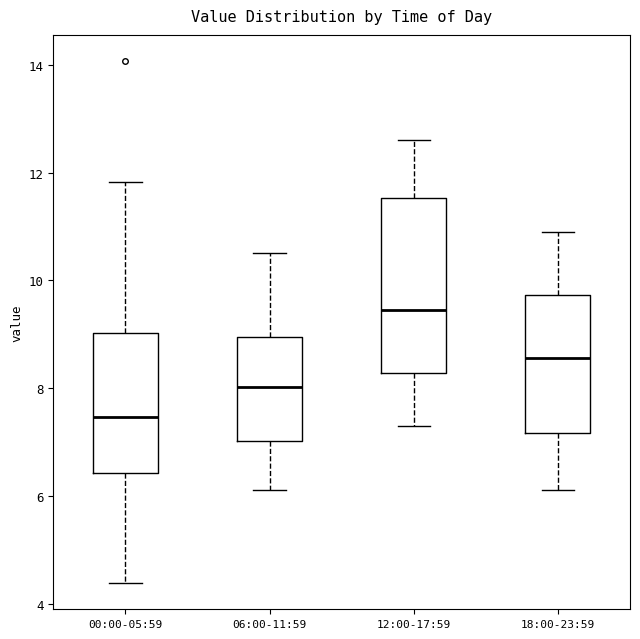

Where is the upper edge of the box for 06:00-11:59 on the y-axis? The values are not printed on the chart, so give them approximately, as read against the axis.

9.0